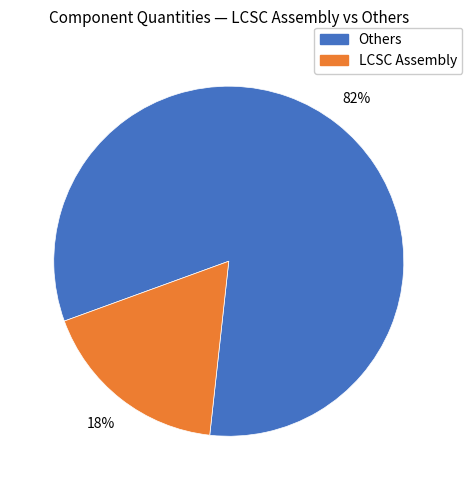

To the nearest percent, what is the average slice percentage?

50%